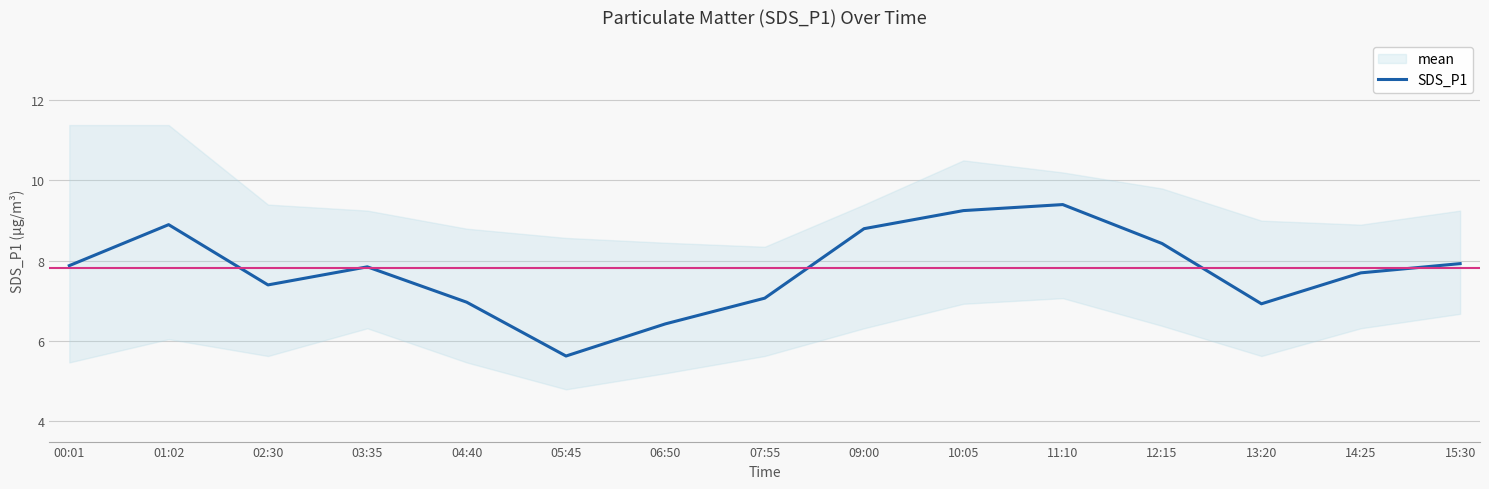

True or false: the data has more than 1 interior local peaks.

True